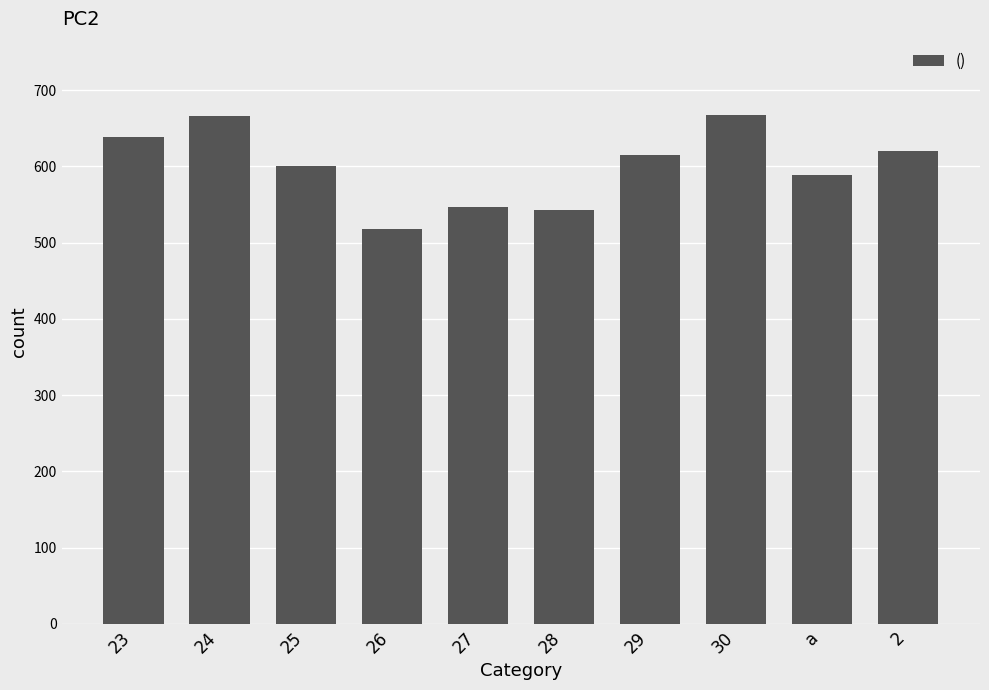

What is the minimum value shown in the chart?

518